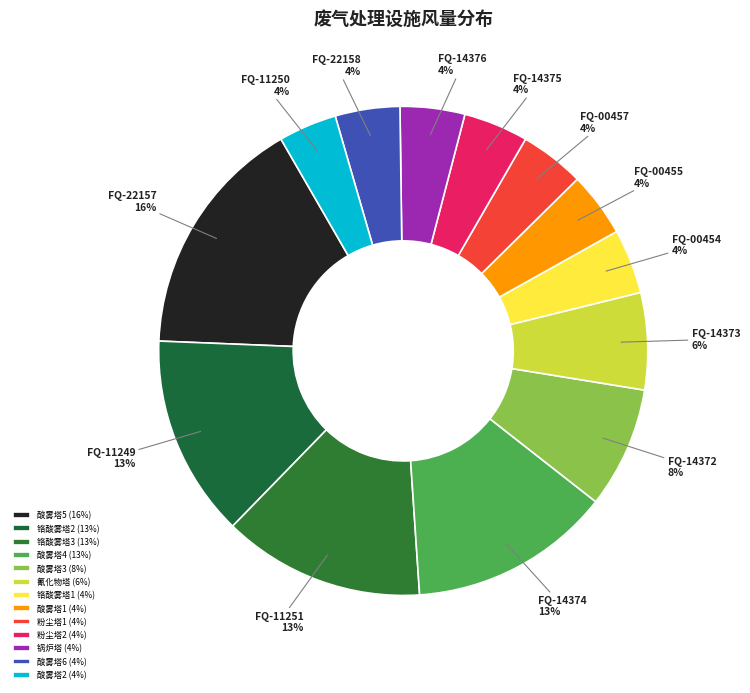

Is there any slice that represents more than half of the pie?

No